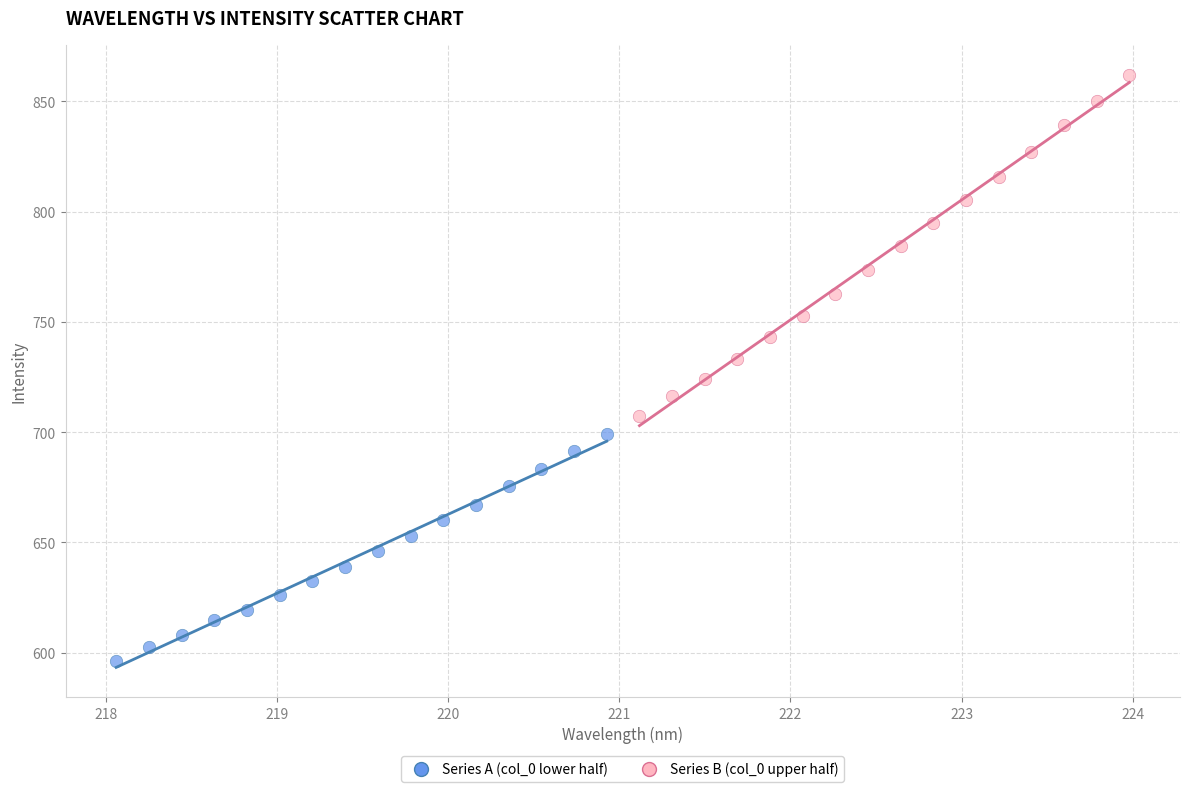

Which series contains the highest Y value?

Series B (col_0 upper half)